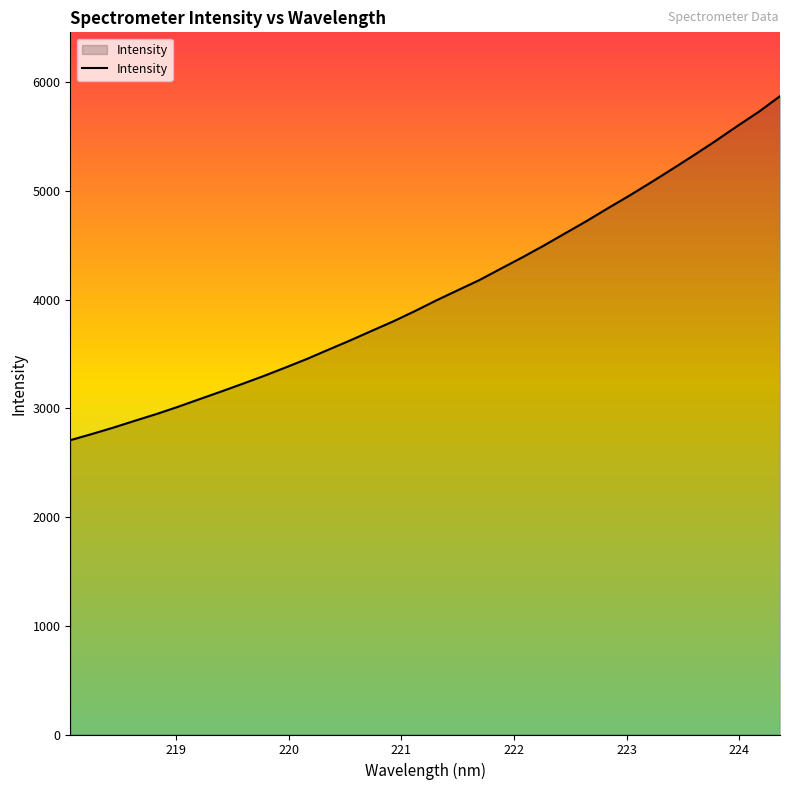

What is the difference between the maximum and minimum values?

3163.9